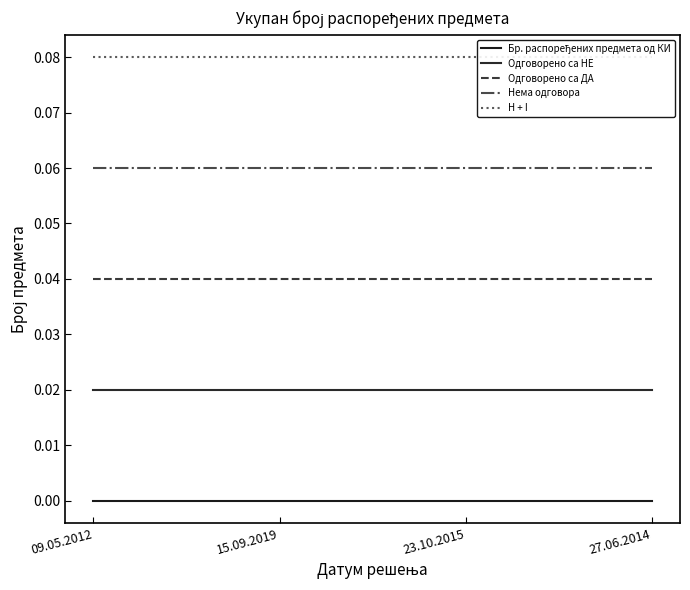

What is the label of the 4th point from the right?

09.05.2012